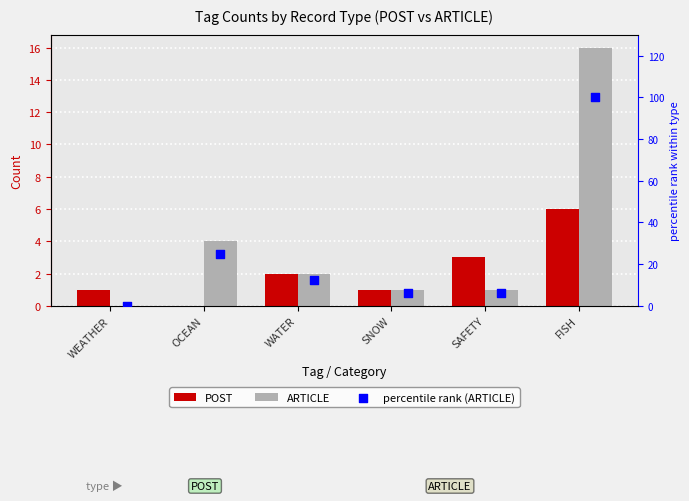

What is the total value across all series at WATER?

16.5